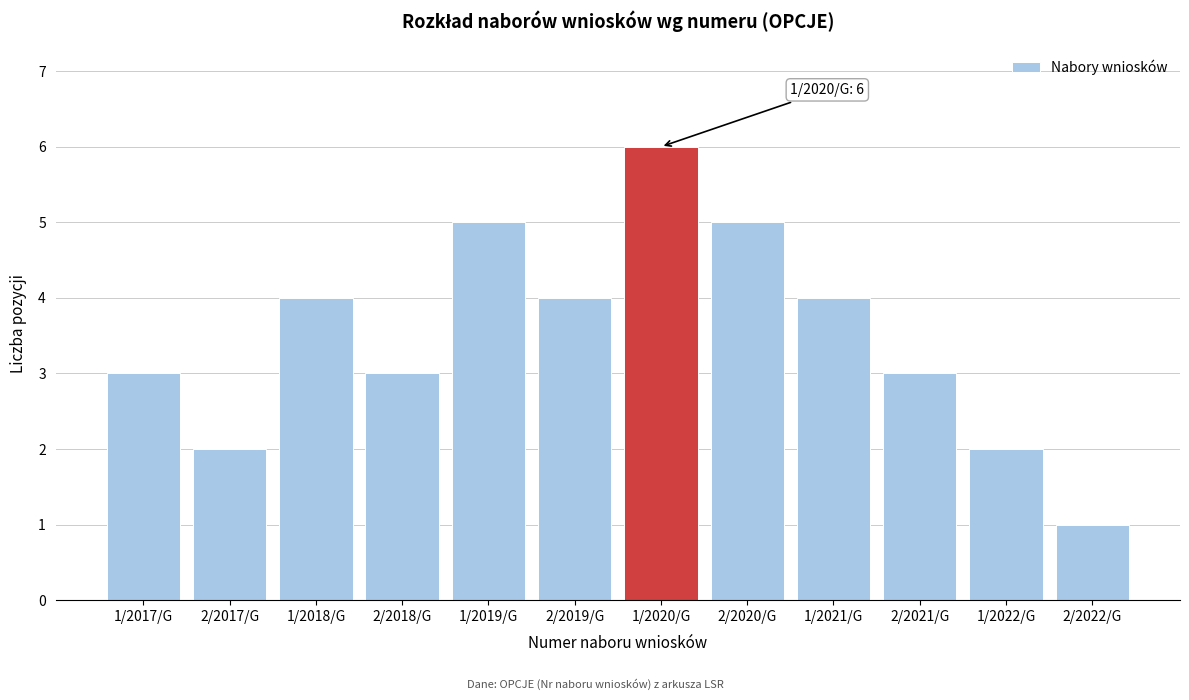

Reading left to right, what are all the values shown in this chart?

1/2017/G=3	2/2017/G=2	1/2018/G=4	2/2018/G=3	1/2019/G=5	2/2019/G=4	1/2020/G=6	2/2020/G=5	1/2021/G=4	2/2021/G=3	1/2022/G=2	2/2022/G=1